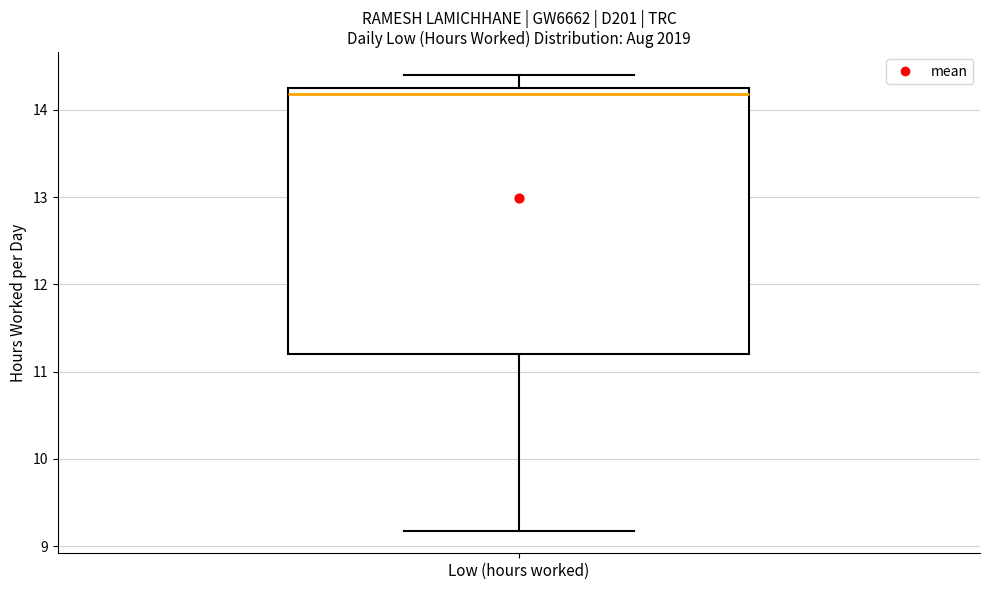

Read this box plot against the y-axis: the position of the median line, the range covered by the box, and the ends of both whiskers. The values are not printed on the chart, so give them approximately, as read against the axis.

median 14.2, box 11.2 to 14.3, whiskers 9.2 to 14.4